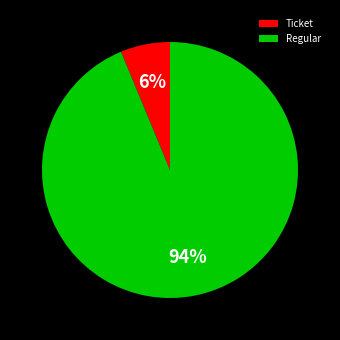

Is it true that Ticket is 20% of the pie?

False